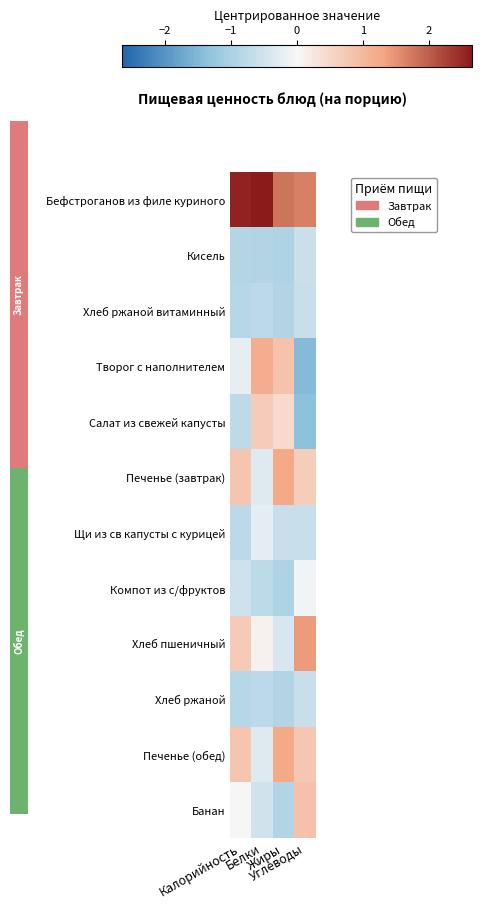

Between Углеводы and Белки, which is larger?

Белки